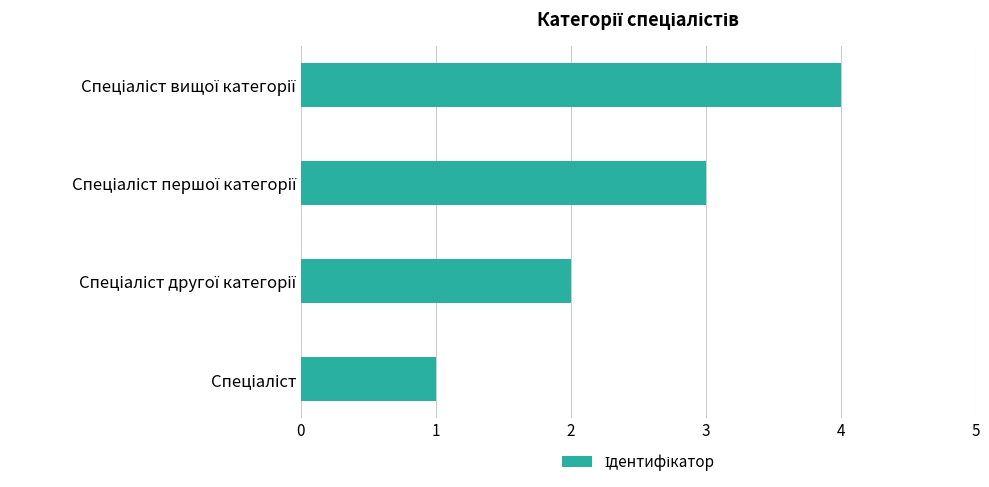

What is the sum of all values?

10